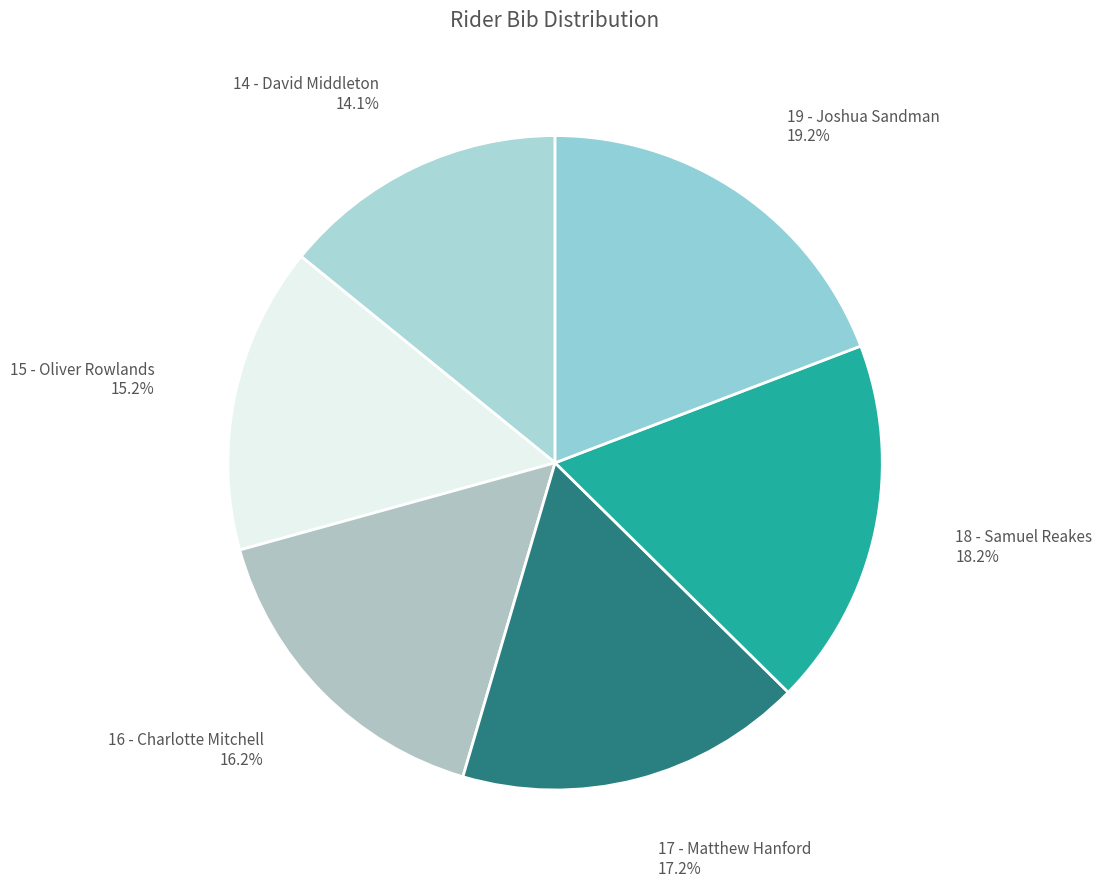

To the nearest percent, what is the difference between the largest and smallest slice percentages?

5%